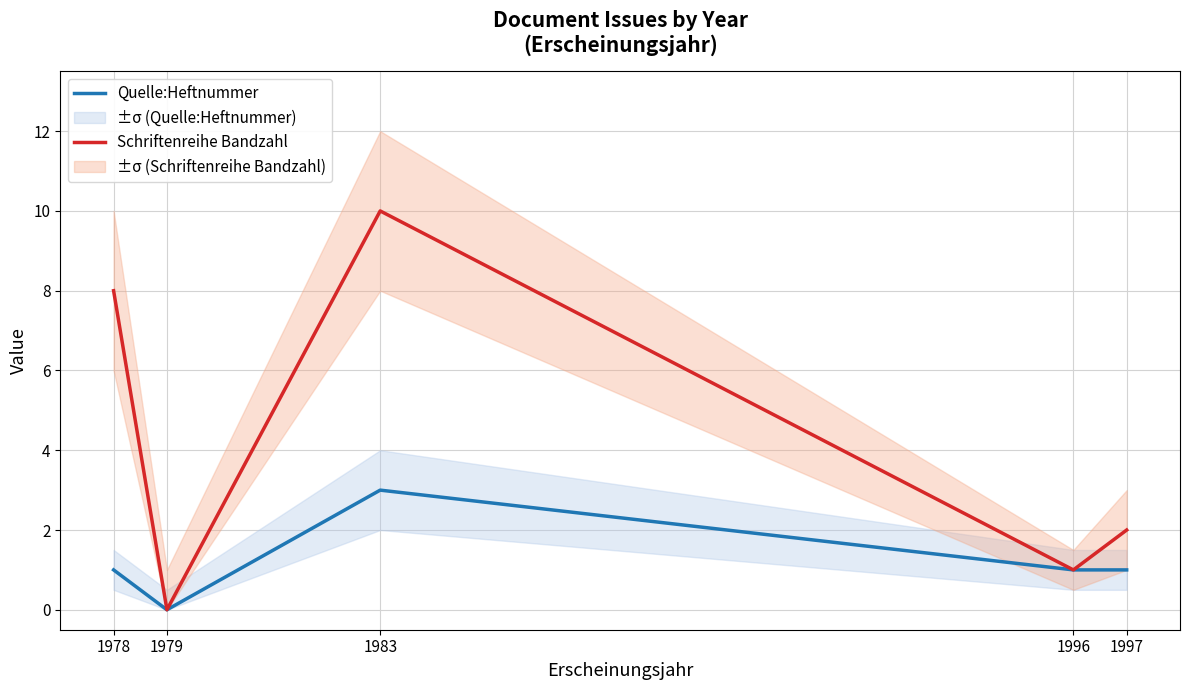

In Quelle:Heftnummer, how many points are higher than both neighbors (excluding endpoints)?

1